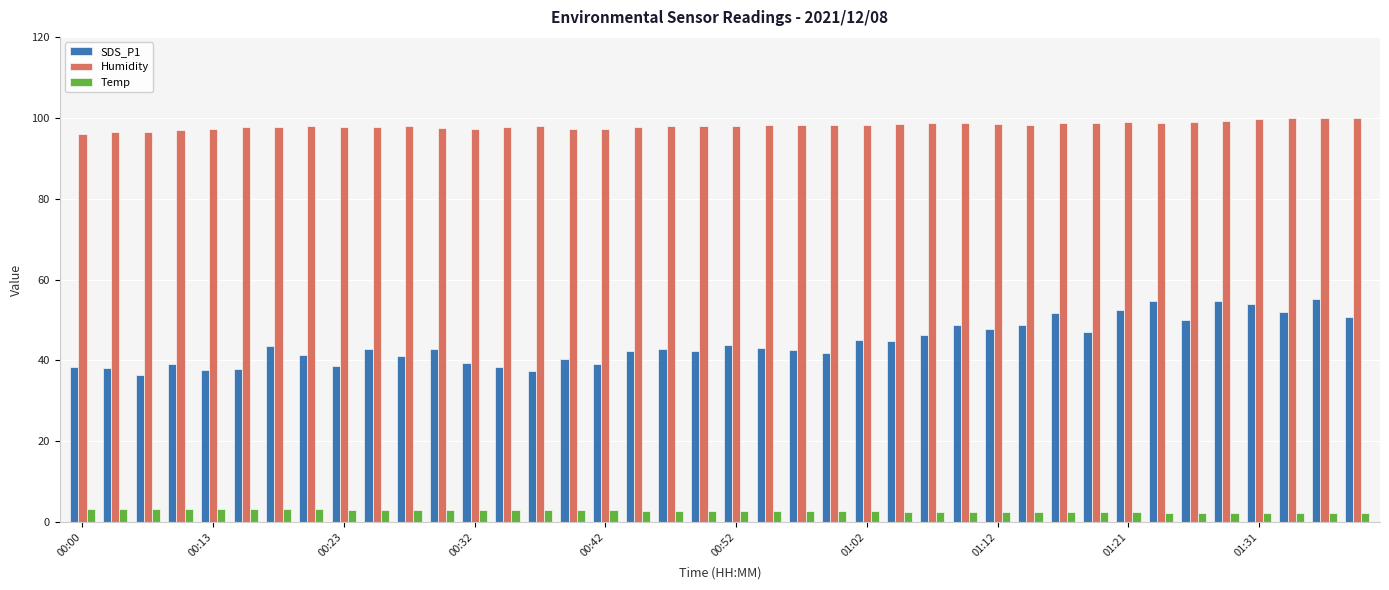

List the series in order of their overall mean, lowest first.

Temp, SDS_P1, Humidity